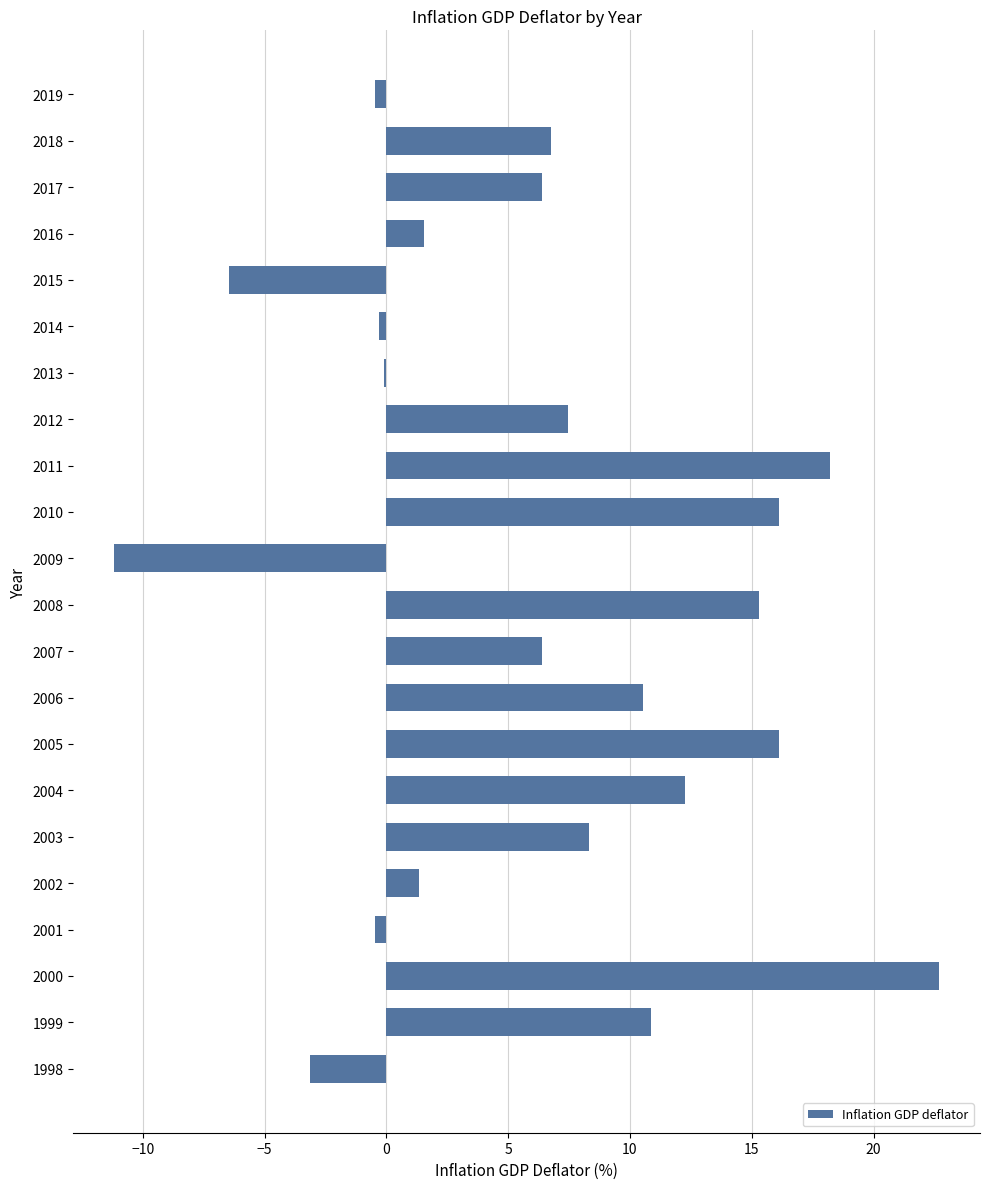

What is the approximate value at 2018?

6.8